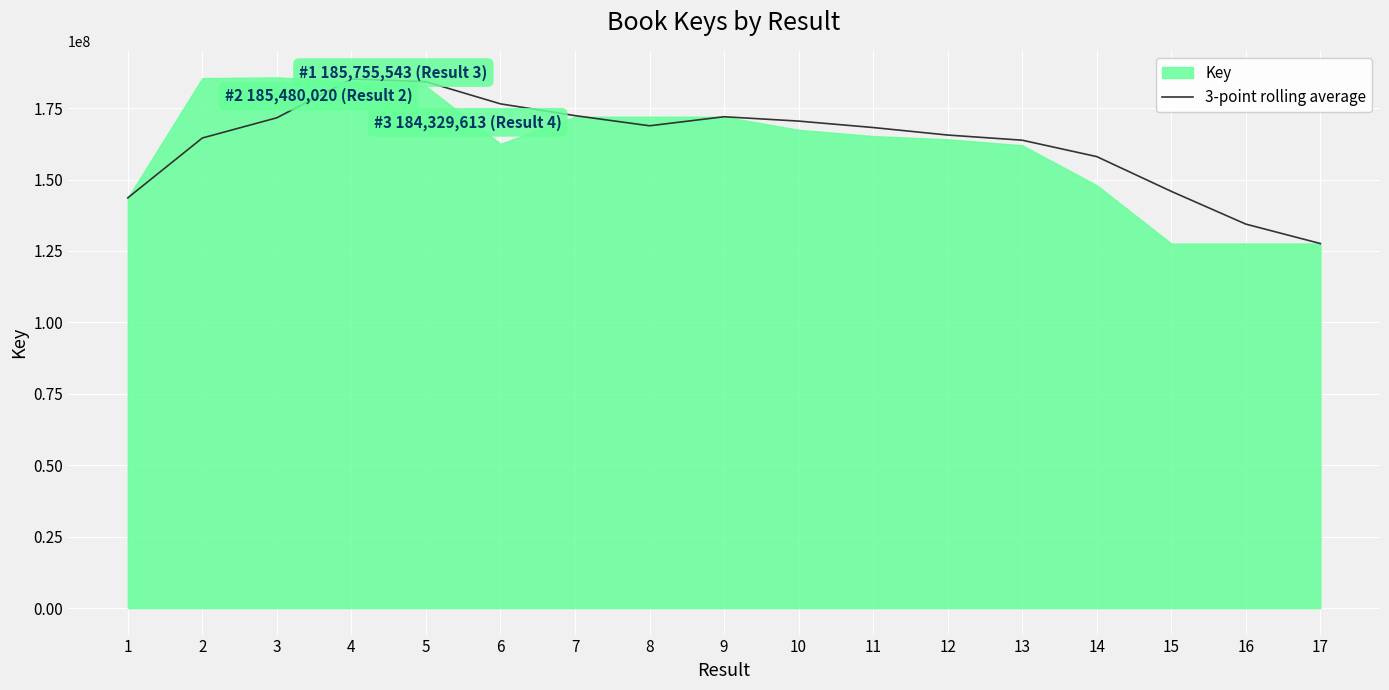

What is the smallest value displayed?

127591009.3